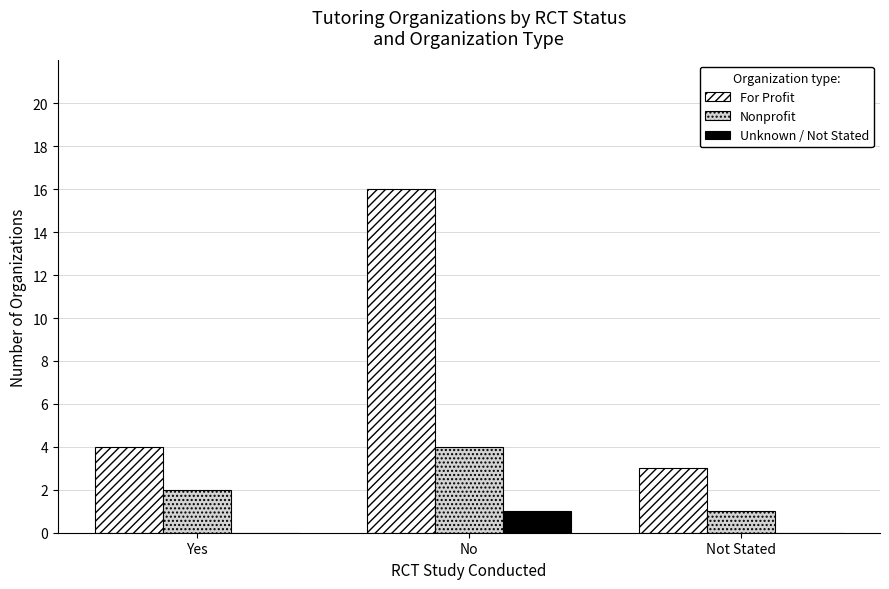

Is it true that Unknown / Not Stated equals 0 at Yes?

True